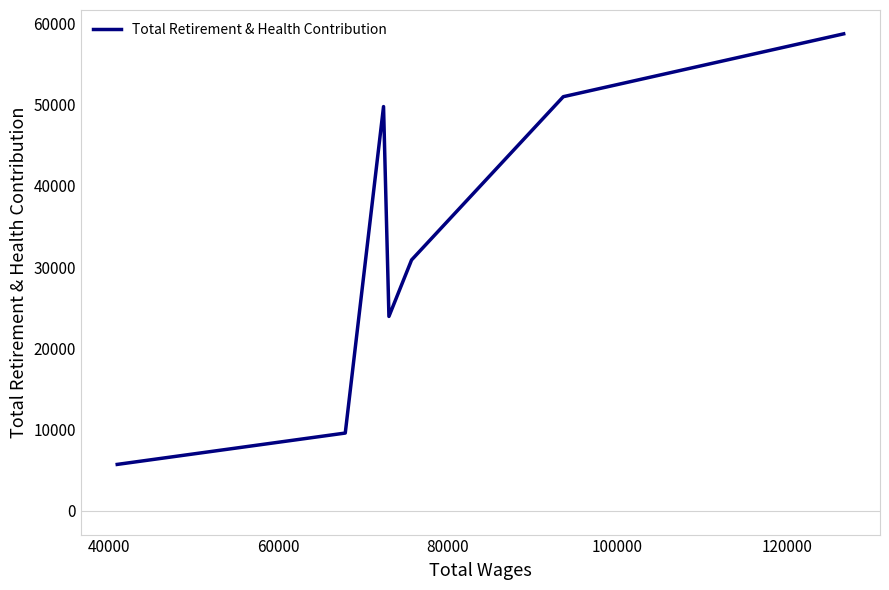

What is the minimum value shown in the chart?

5706